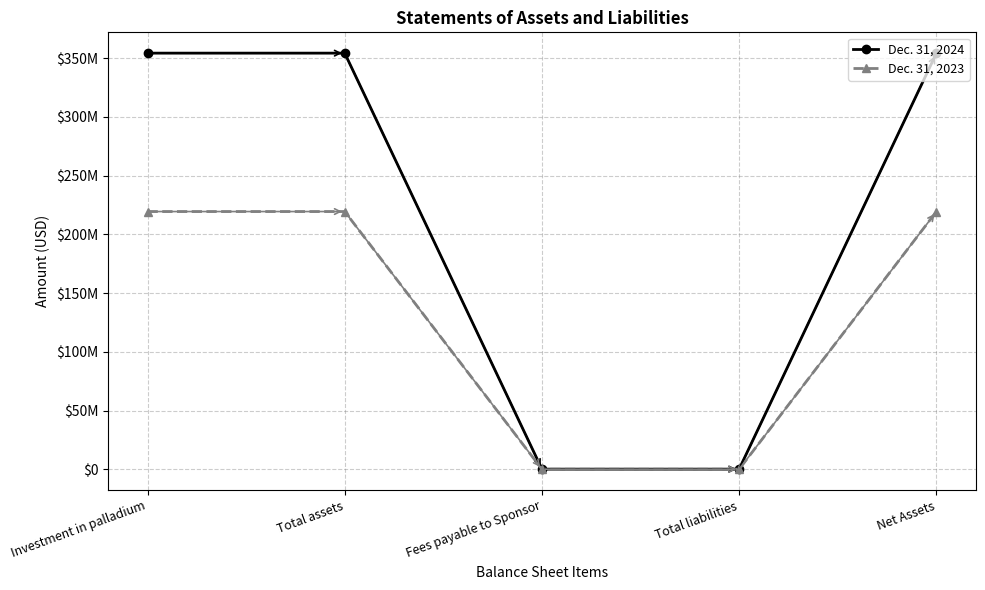

Which category has the lowest value in the Dec. 31, 2024 series?

Total liabilities